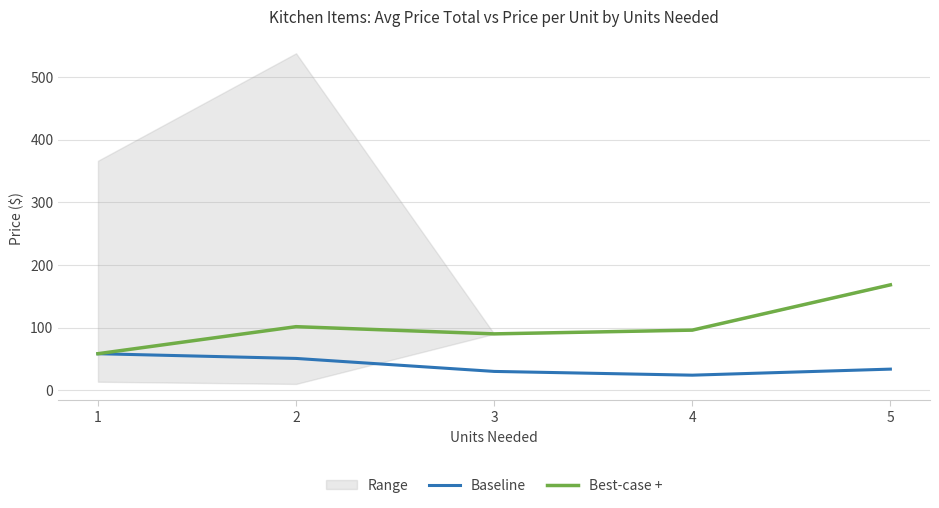

Reading left to right, transcribe all the data shown in this chart.

Baseline: 58.3	50.7	30.0	24.0	33.7
Best-case +: 58.3	101.5	90.0	96.0	168.3